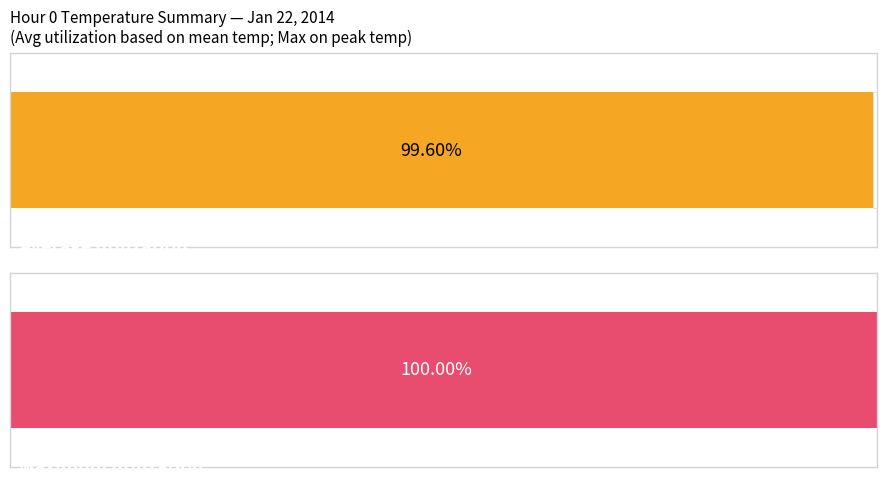

List the series in order of their overall mean, highest first.

Maximum utilization, Average utilization